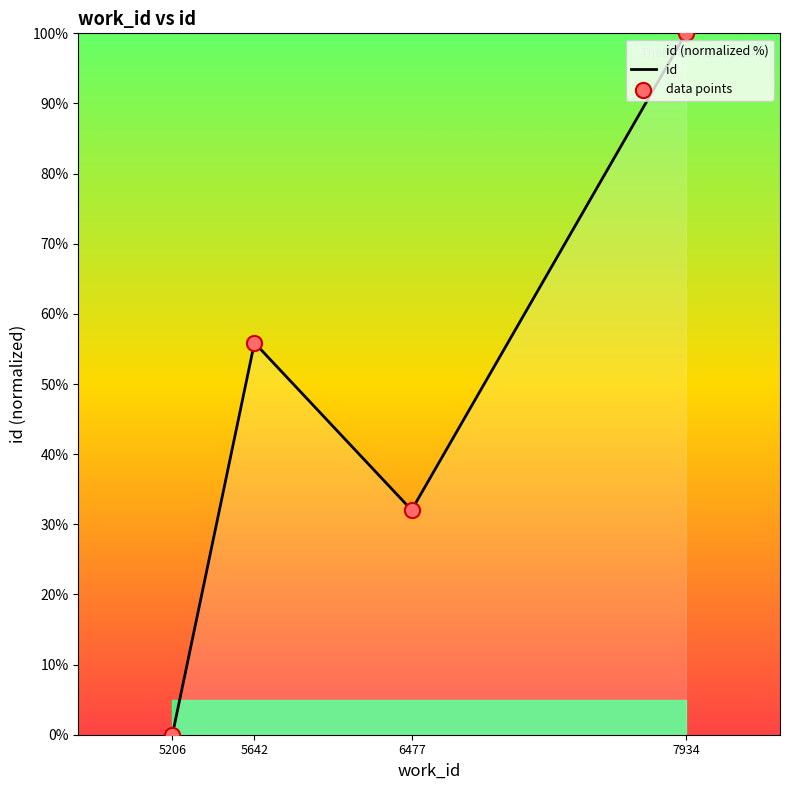

At which category is the sum across all series the highest?

7934